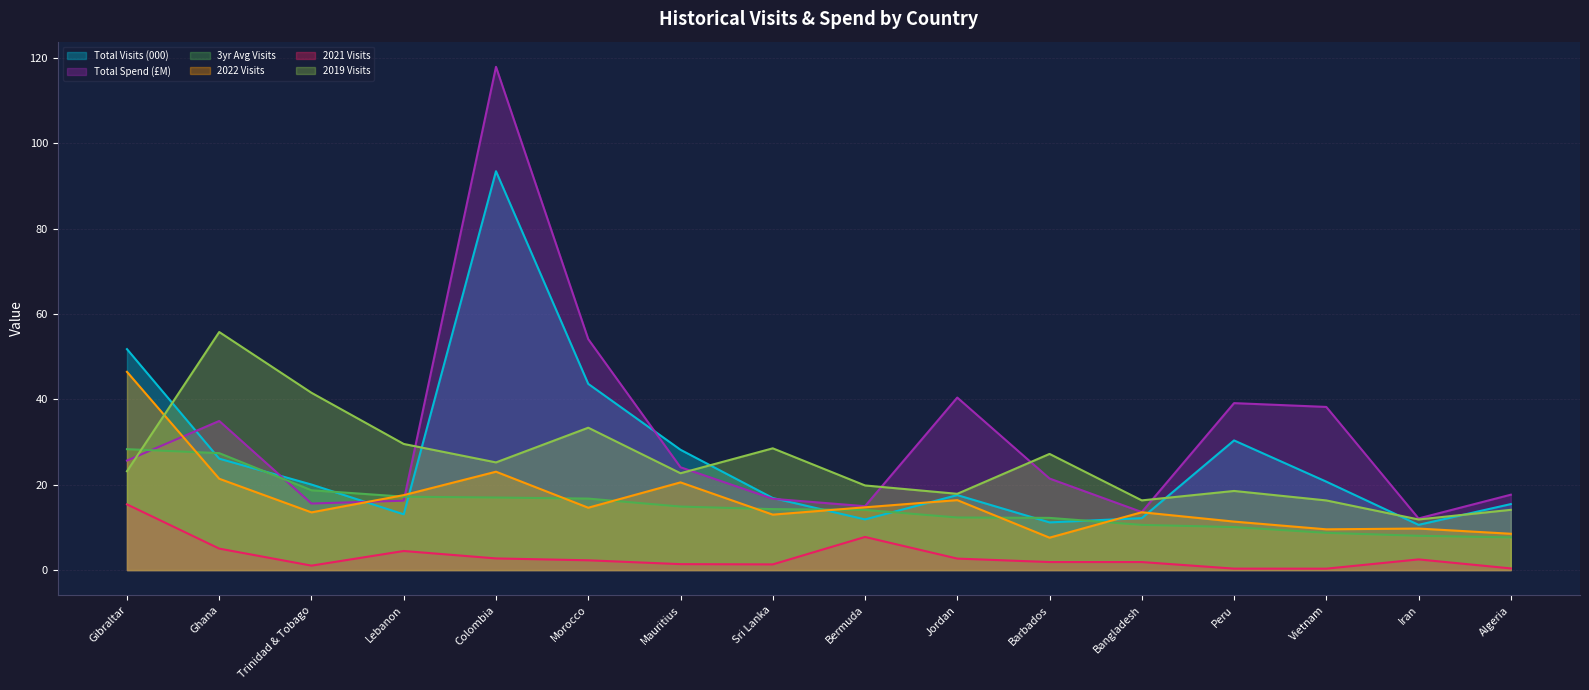

The 2021 Visits series shows 2.7 at Jordan. True or false?

True